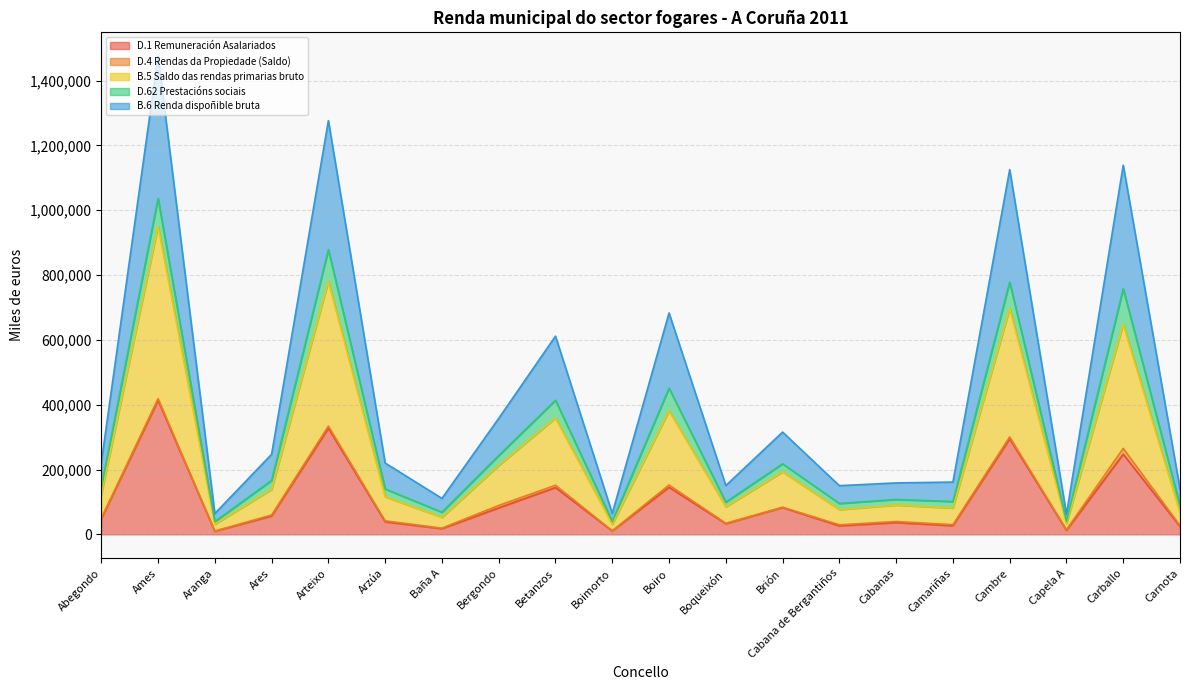

At which label does D.1 Remuneración Asalariados reach its peak?

Ames